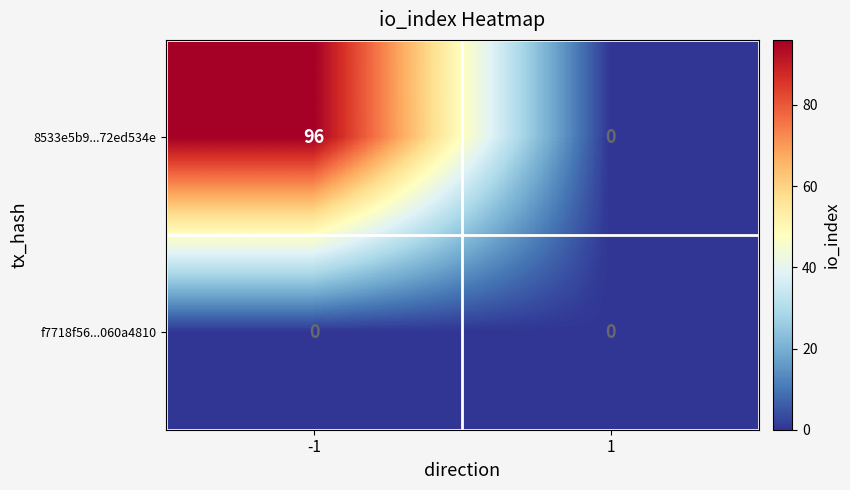

Rank the series by their maximum value, from highest to lowest.

8533e5b9...72ed534e, f7718f56...060a4810